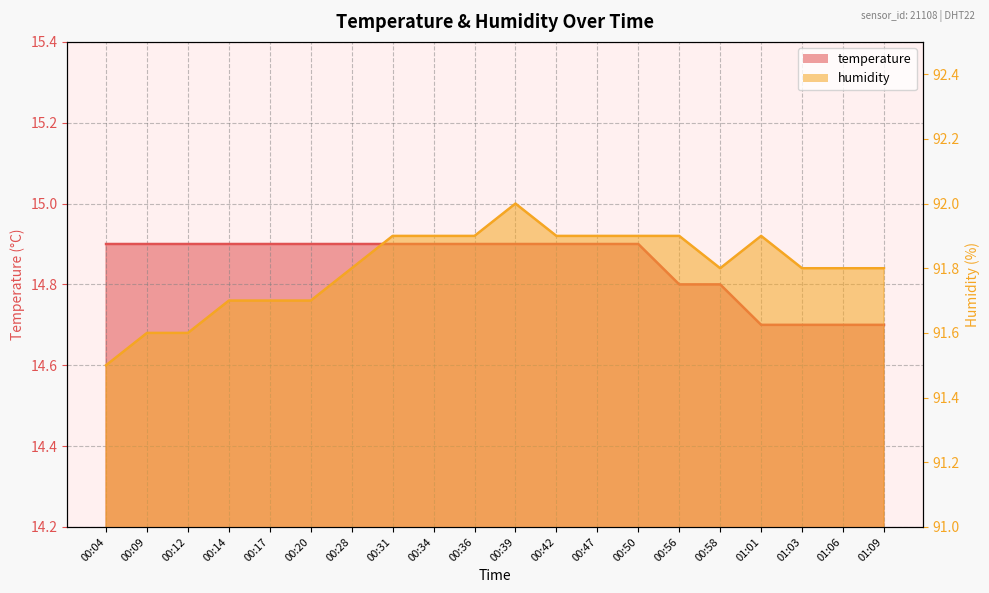

At which category is the sum across all series the highest?

00:39